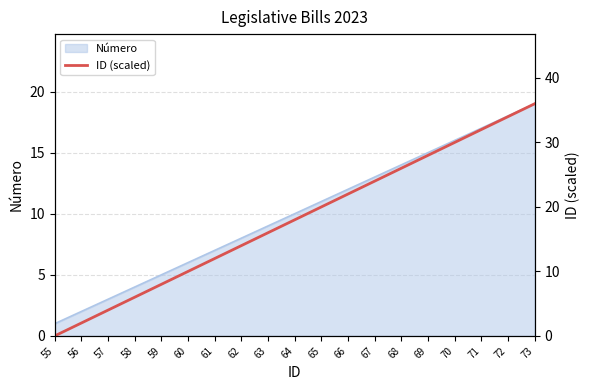

List the labels in order of value, smallest first.

55, 56, 57, 58, 59, 60, 61, 62, 63, 64, 65, 66, 67, 68, 69, 70, 71, 72, 73